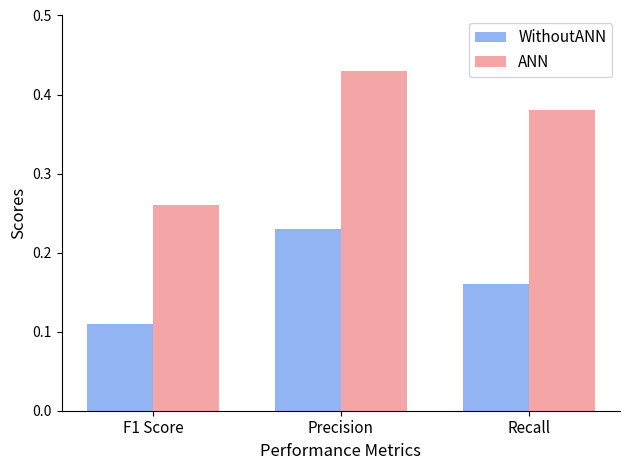

Which series has the largest total across all categories?

ANN